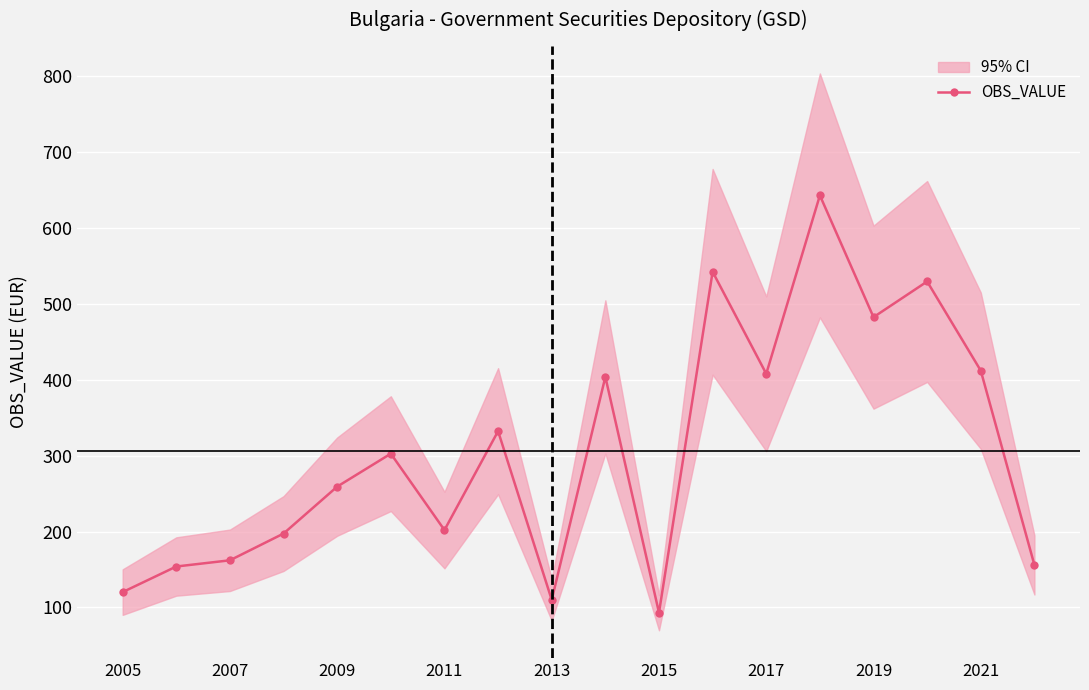

How many data points are less than 302?

9